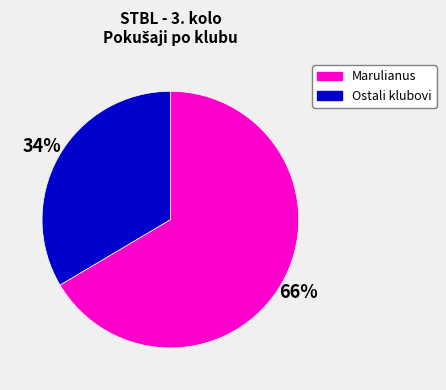

To the nearest percent, what is the average slice percentage?

50%